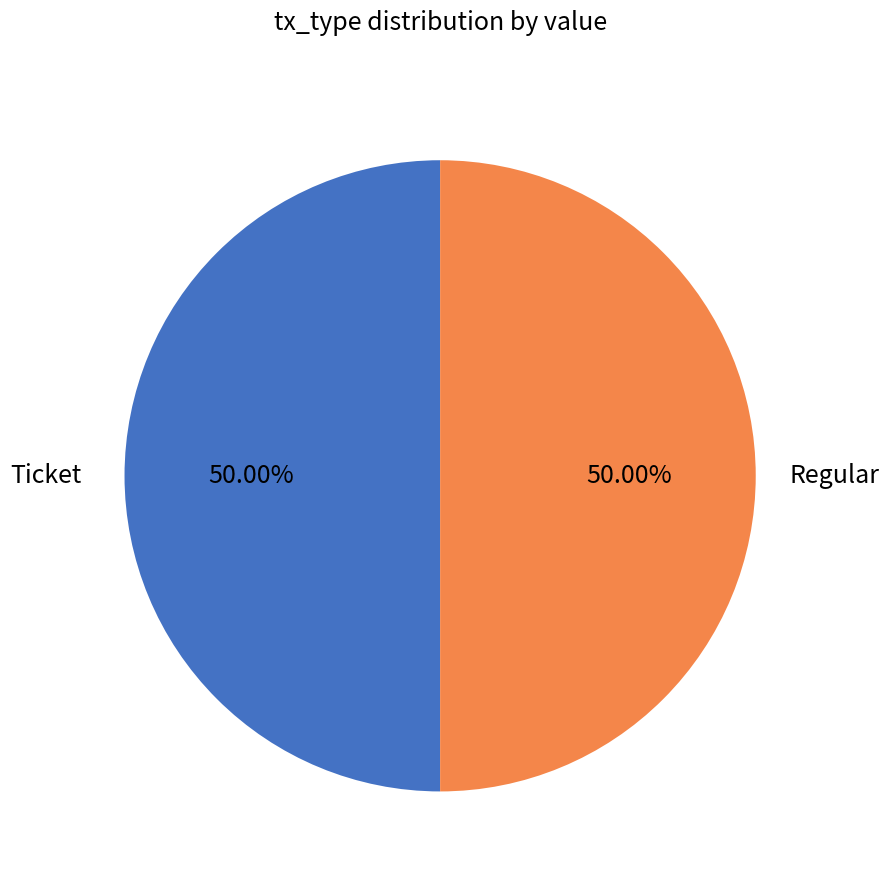

How many segments does this pie chart have?

2